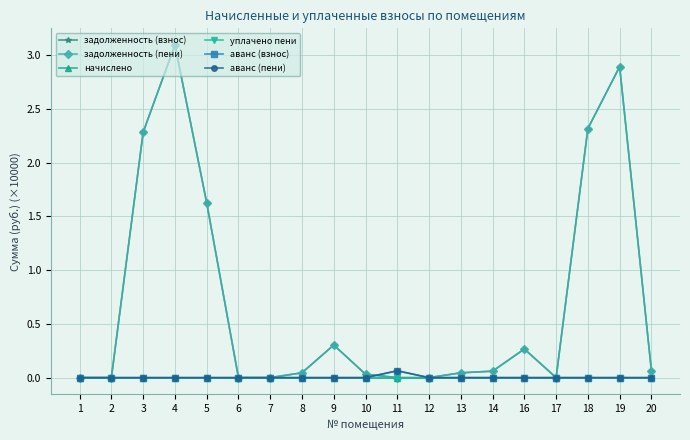

Which series has the largest total across all categories?

задолженность (взнос)